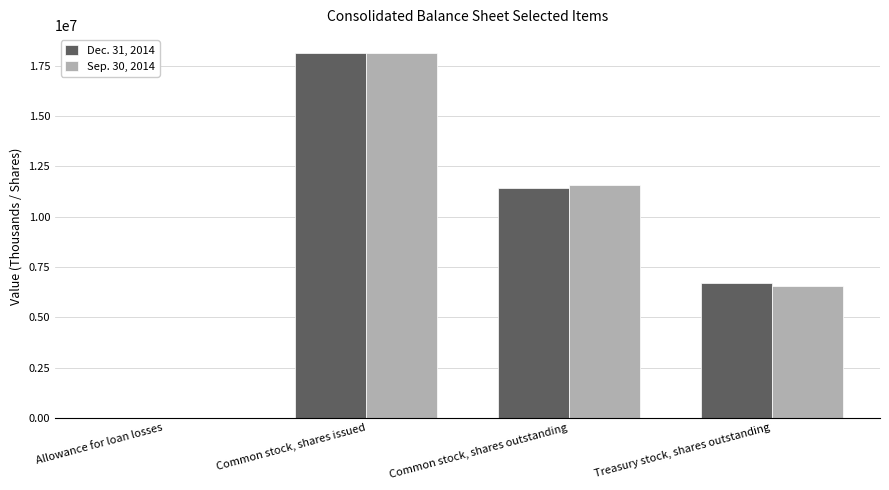

Between Common stock, shares issued and Treasury stock, shares outstanding, which series saw the biggest shift?

Sep. 30, 2014